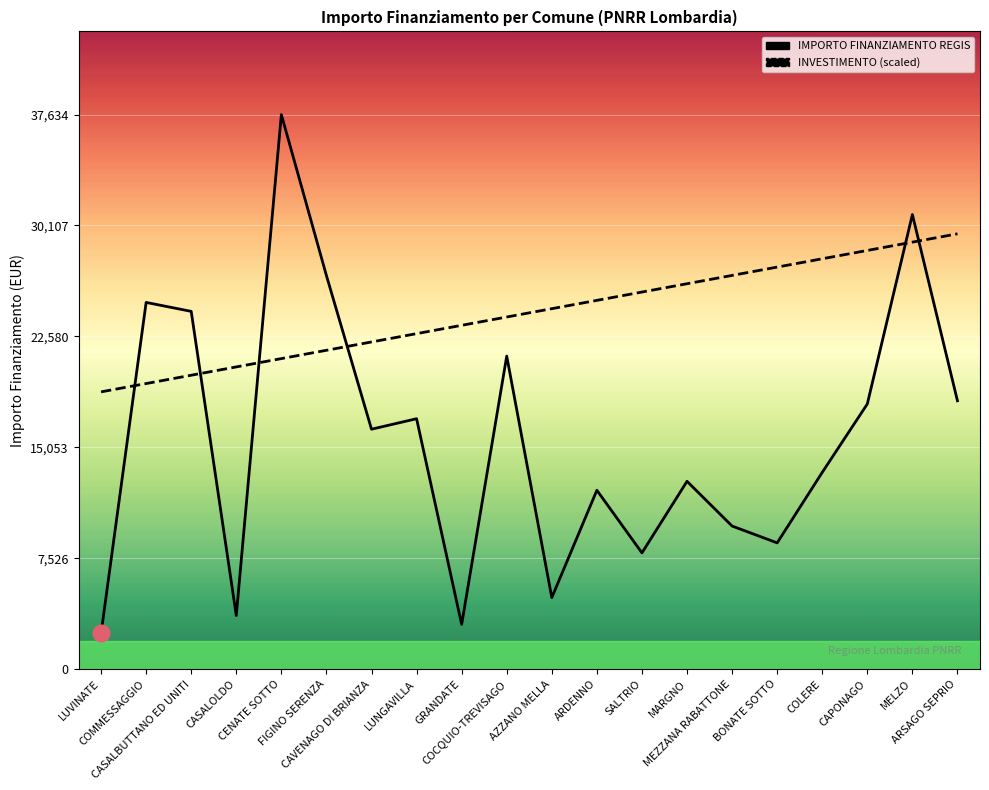

The value of IMPORTO FINANZIAMENTO REGIS at MEZZANA RABATTONE is 3569.3. True or false?

False